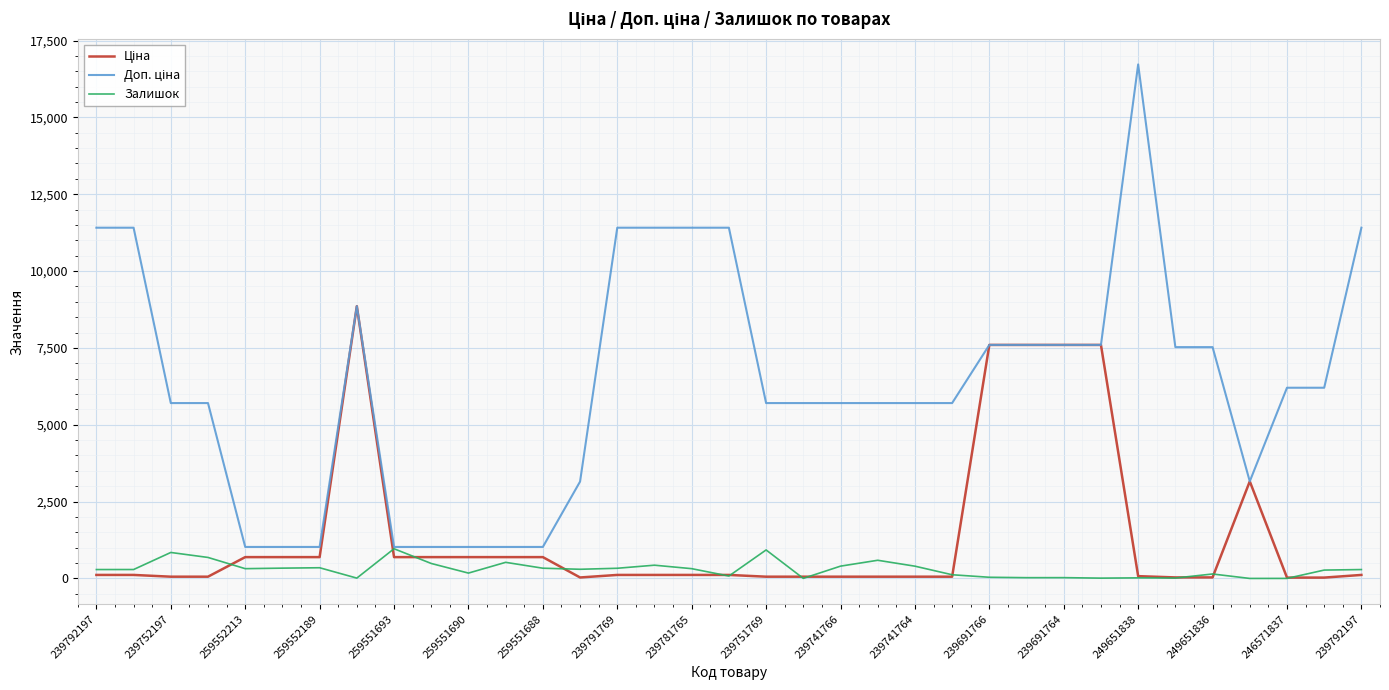

What is the maximum value shown in the chart?

16722.0